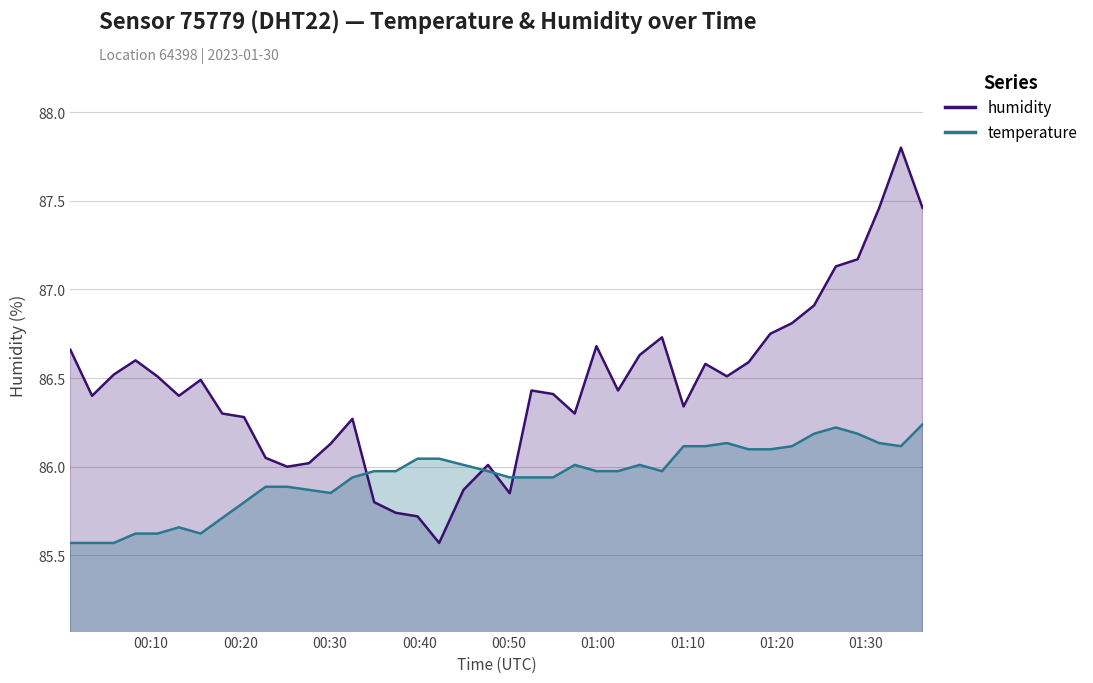

The value of temperature at 2023-01-30T00:13:07 is 85.7. True or false?

True